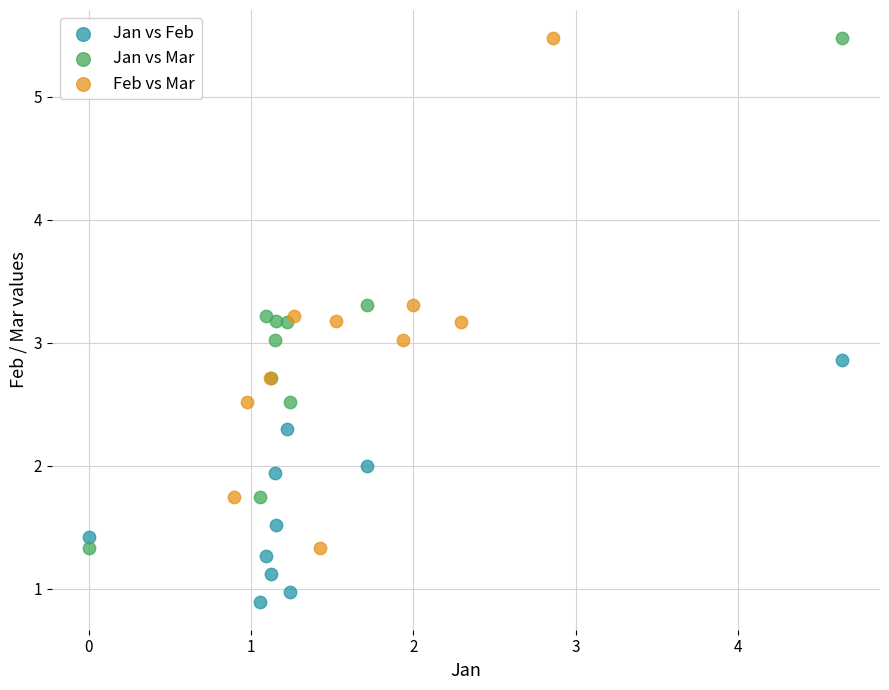

Which series reaches the minimum Y coordinate?

Jan vs Feb